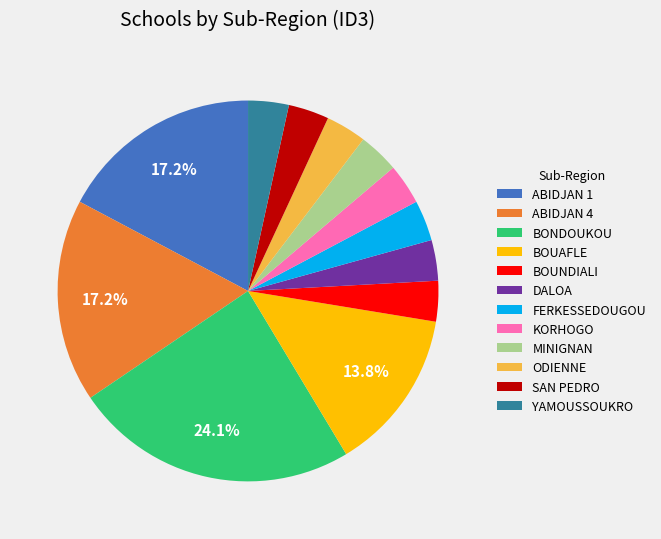

How many slices are in this pie chart?

12